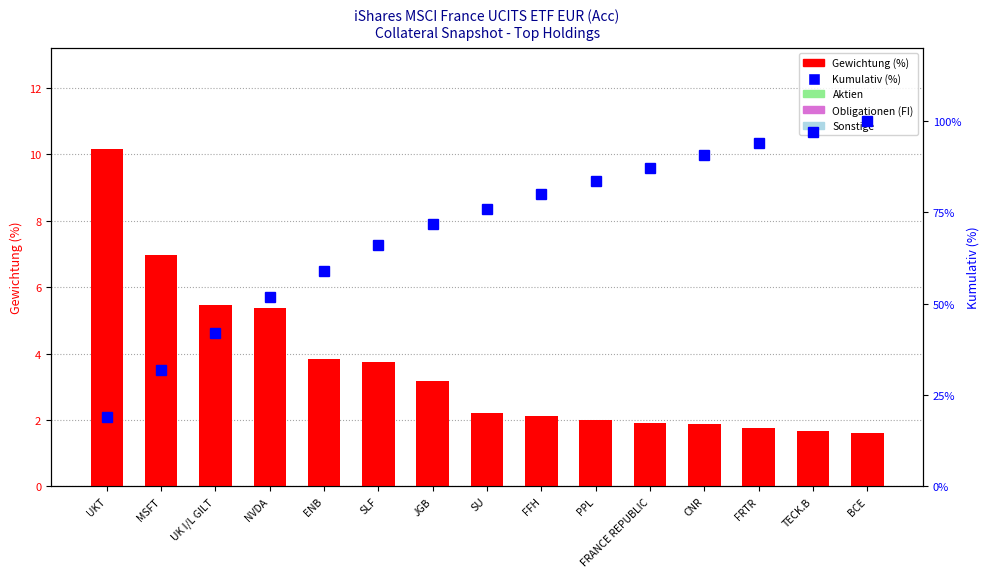

What position from the left is PPL?

10